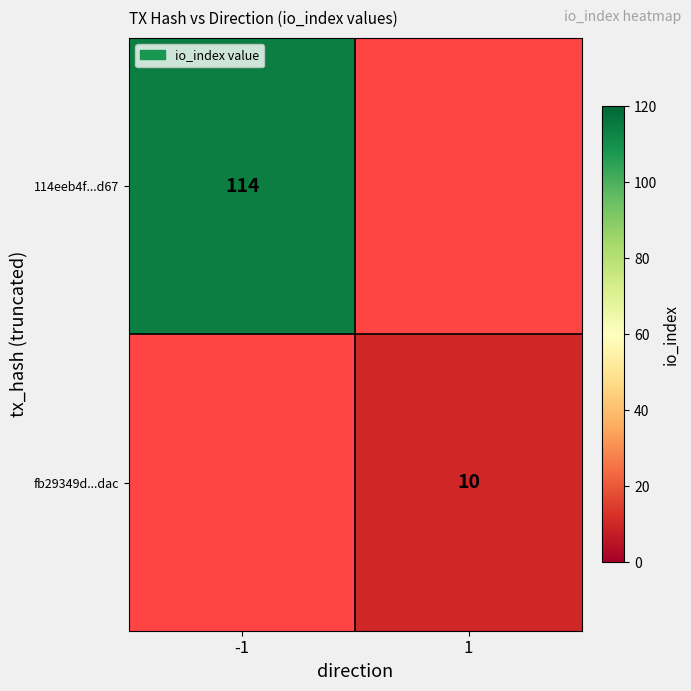

Is it true that fb29349d...dac equals 17 at 1?

False